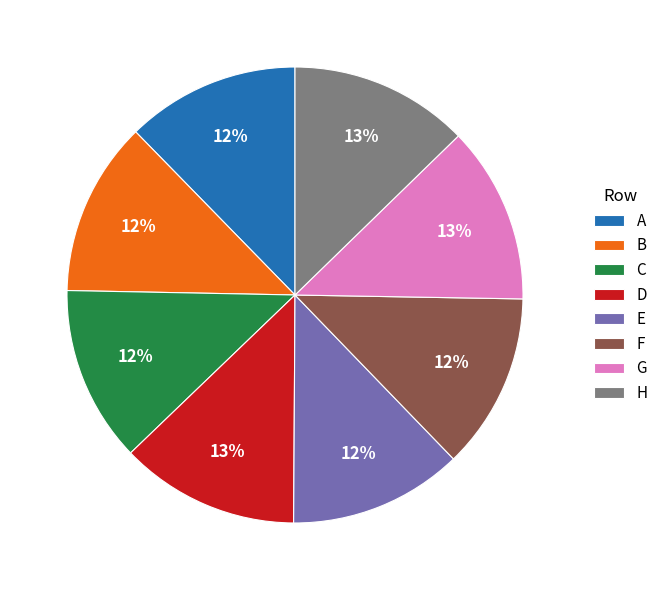

True or false: E accounts for 12% of the total.

True